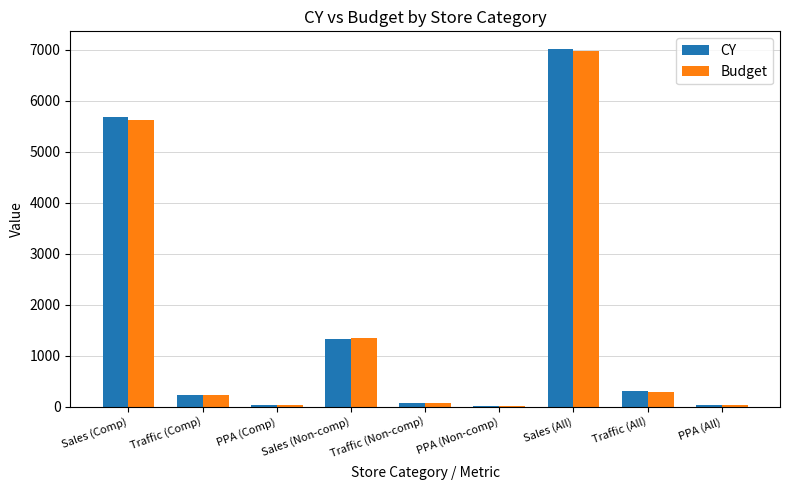

Which series has the widest spread of values?

CY